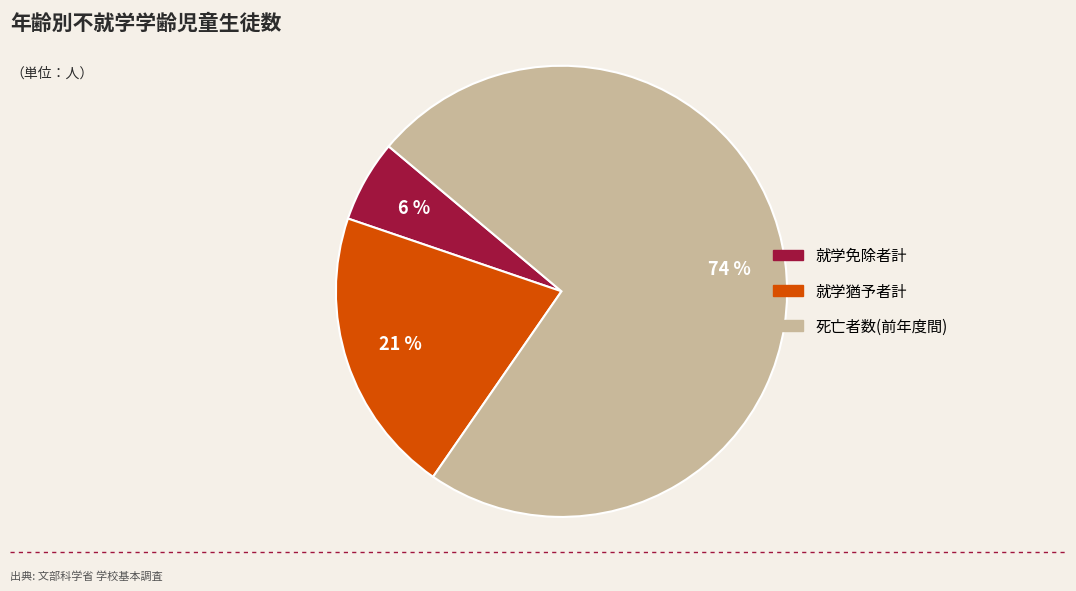

How many segments does this pie chart have?

3